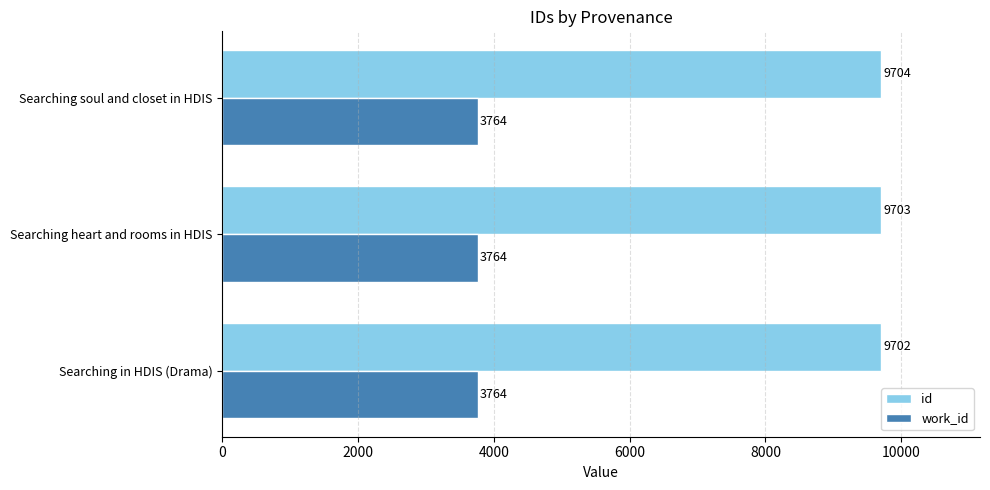

What is the sum of all id values?

29109